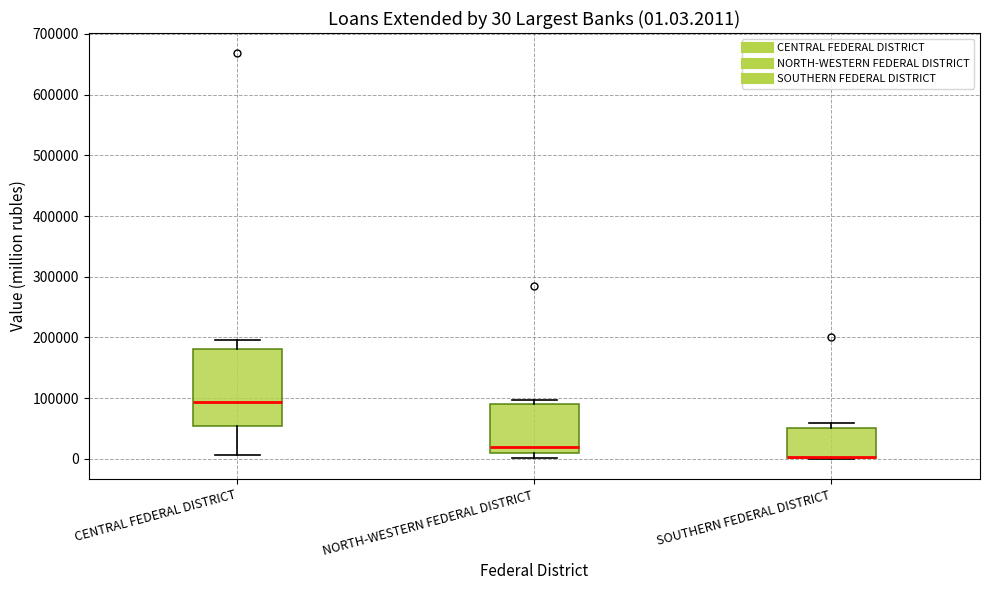

Comparing the boxes themselves (not the whiskers), which one is the tallest?

CENTRAL FEDERAL DISTRICT